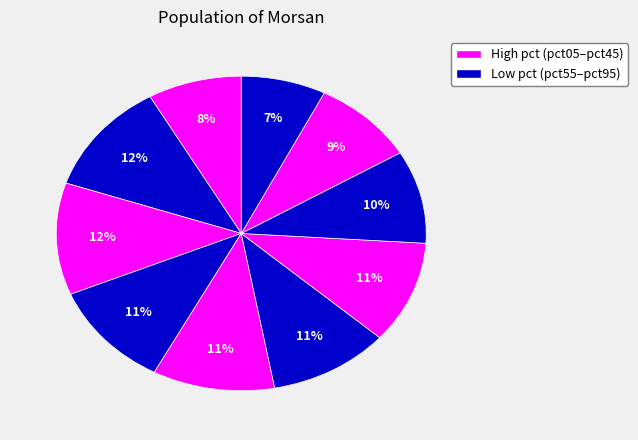

Count the number of slices in the pie.

10